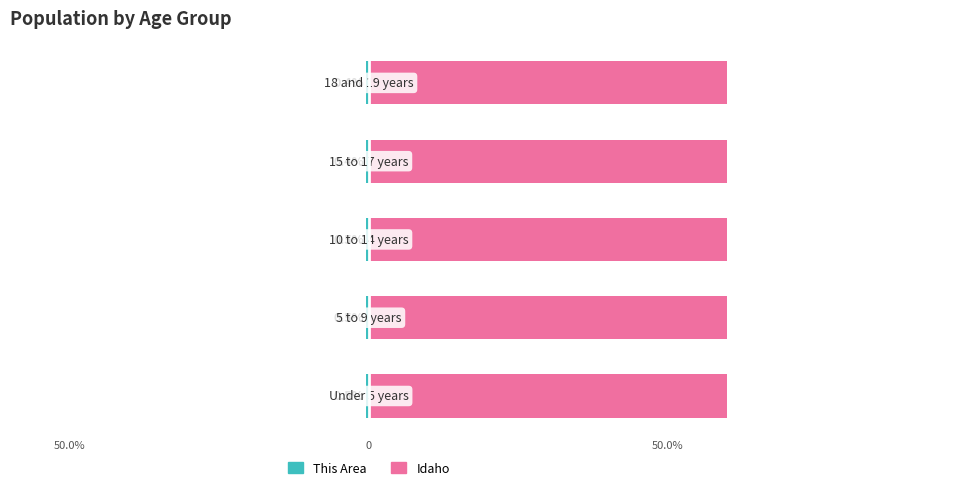

Where is This Area nearest to the value 0?

3